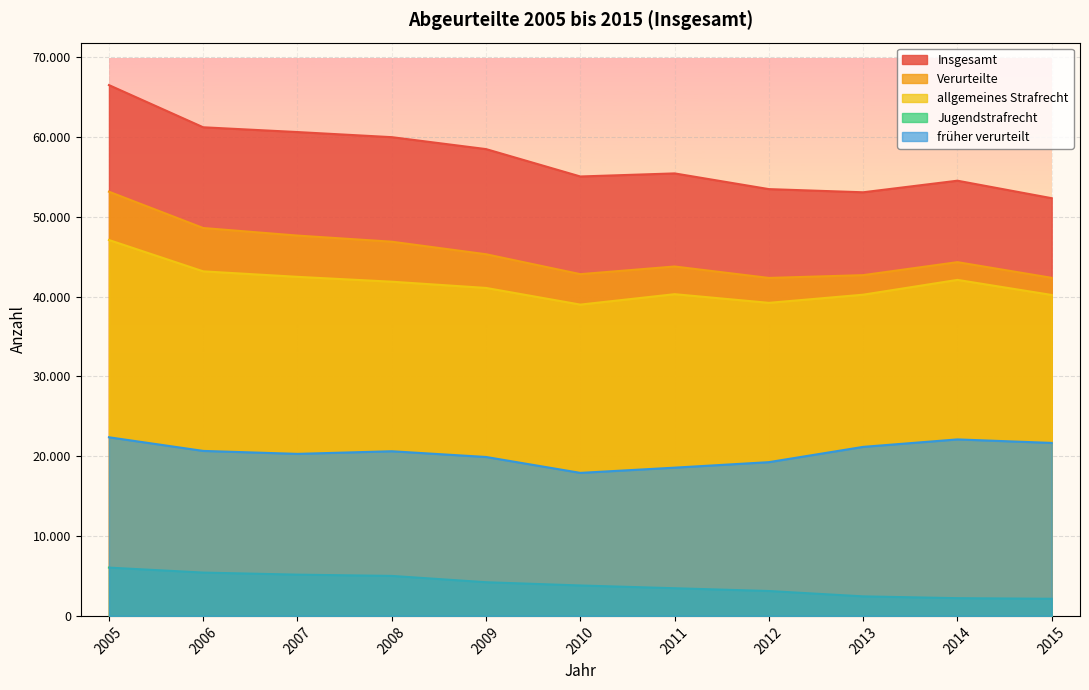

What is the sum of all Verurteilte values?

499735